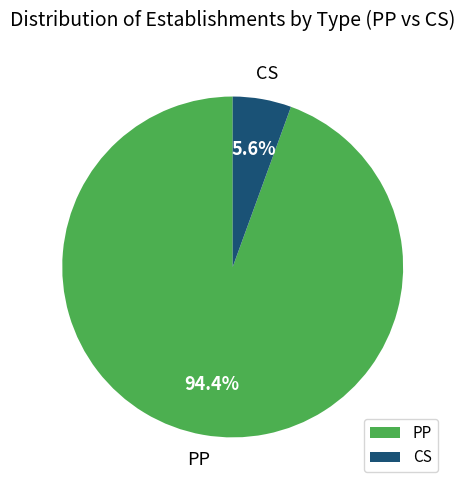

What percentage is the CS slice, to the nearest percent?

6%